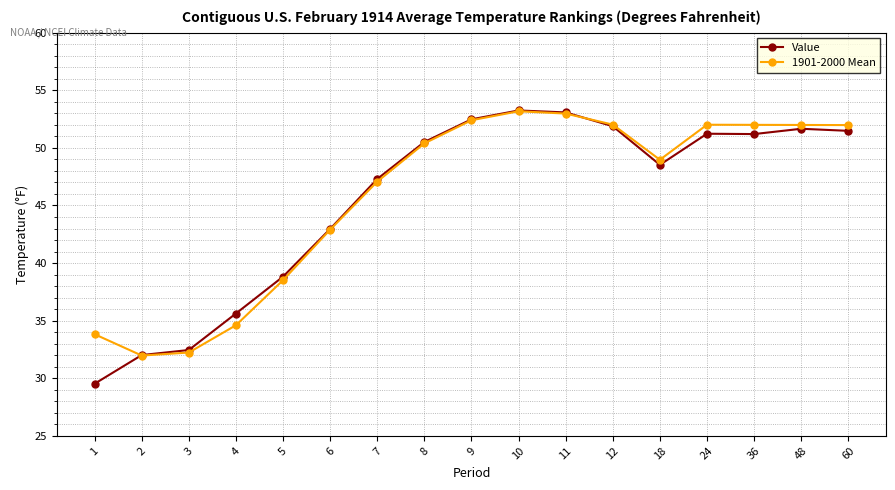

Rank the series at 1 from lowest to highest value.

Value, 1901-2000 Mean